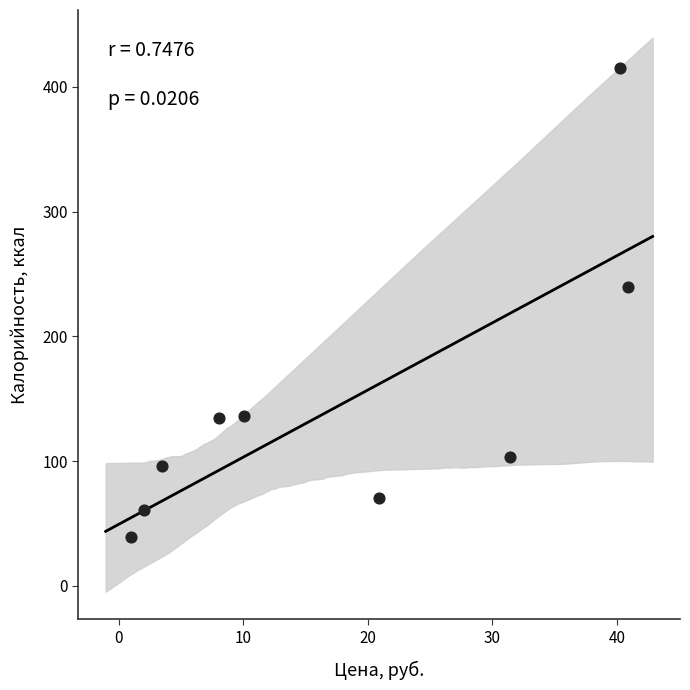

What is the average X value?

17.6